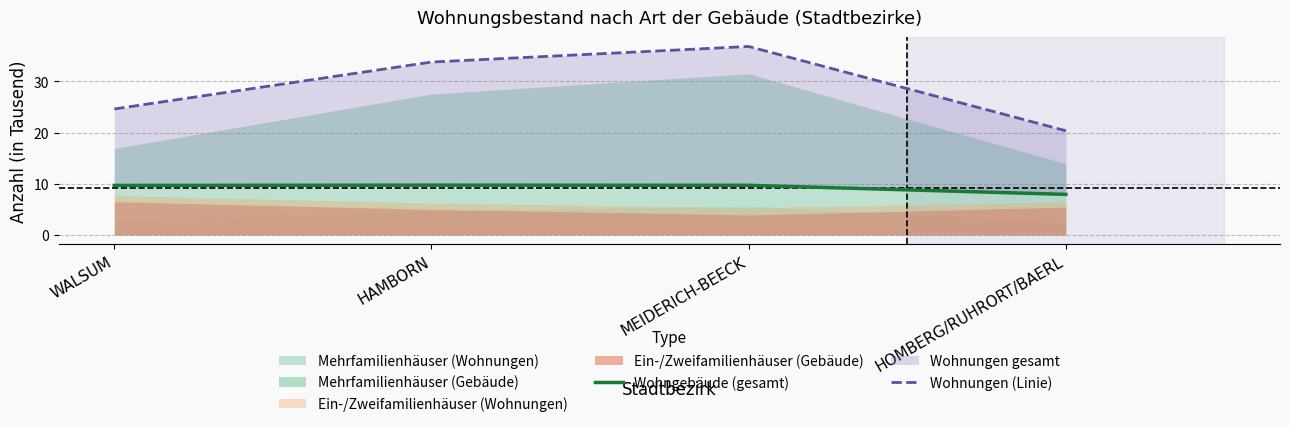

What is the difference between the second highest and minimum values in the Wohngebäude (gesamt) series?

1.8